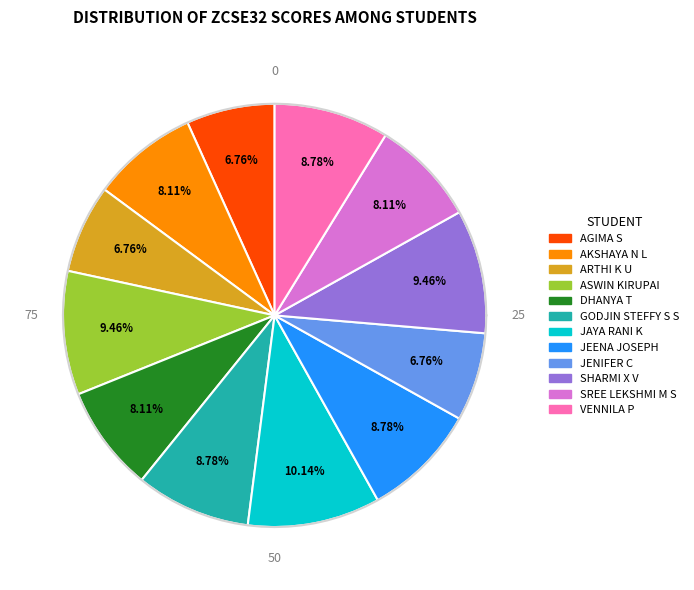

True or false: ASWIN KIRUPAI accounts for 1% of the total.

False